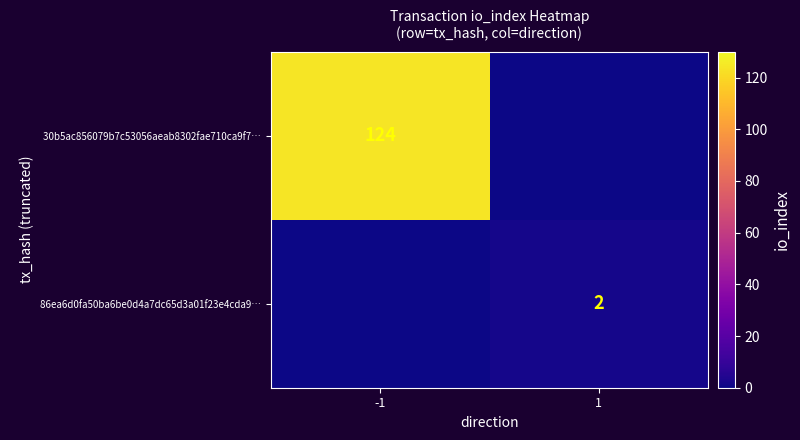

What value does the 86ea6d0fa50ba6be0d​4a7dc65d3a01f23e4cda9… series have at 1?

2